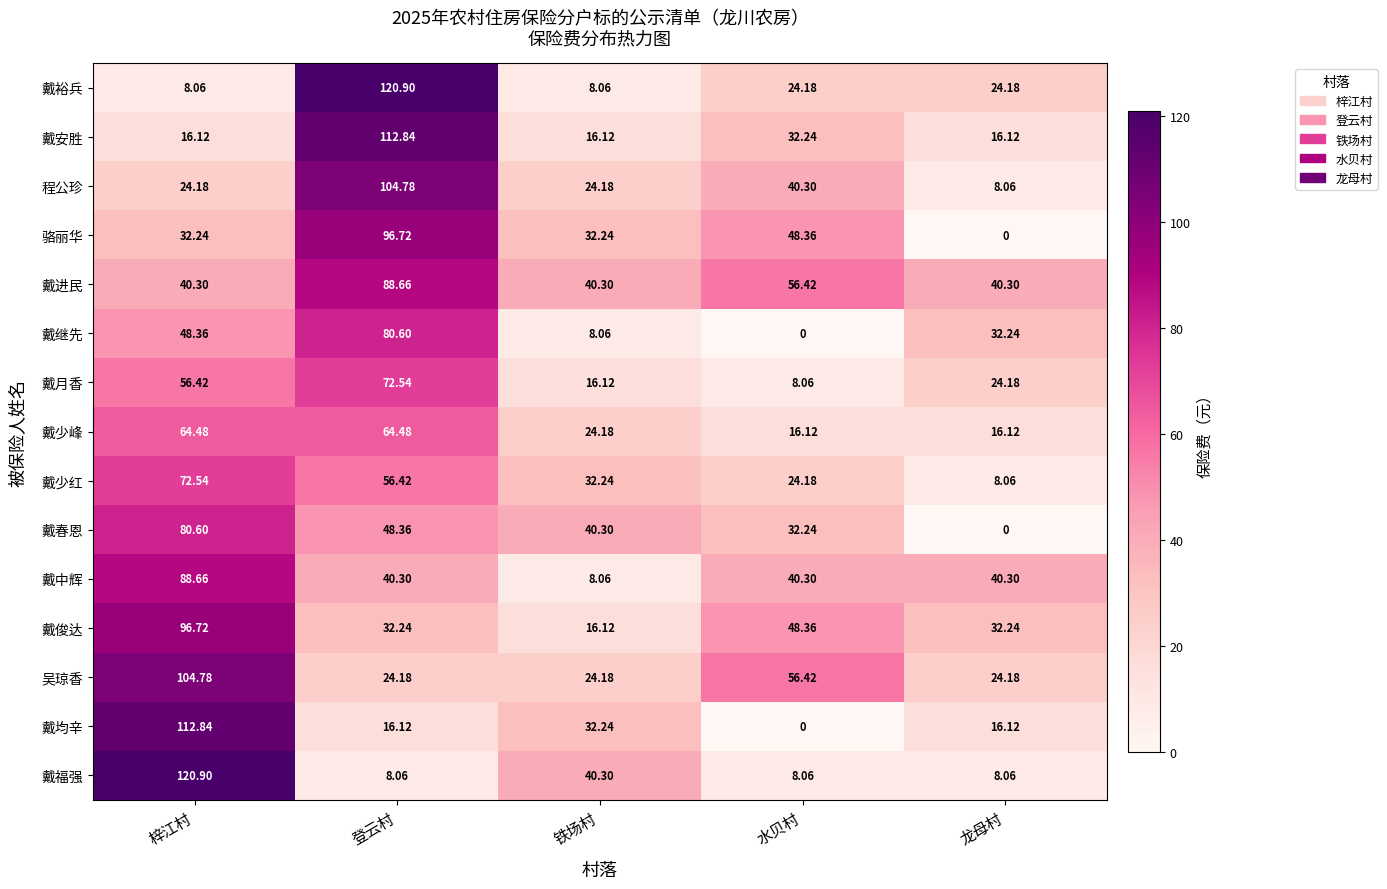

How many series are shown in this chart?

15